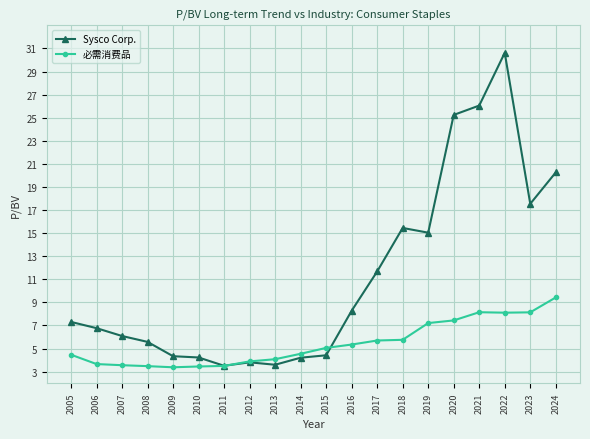

What is the difference between the highest and lowest values at 2007?

2.5